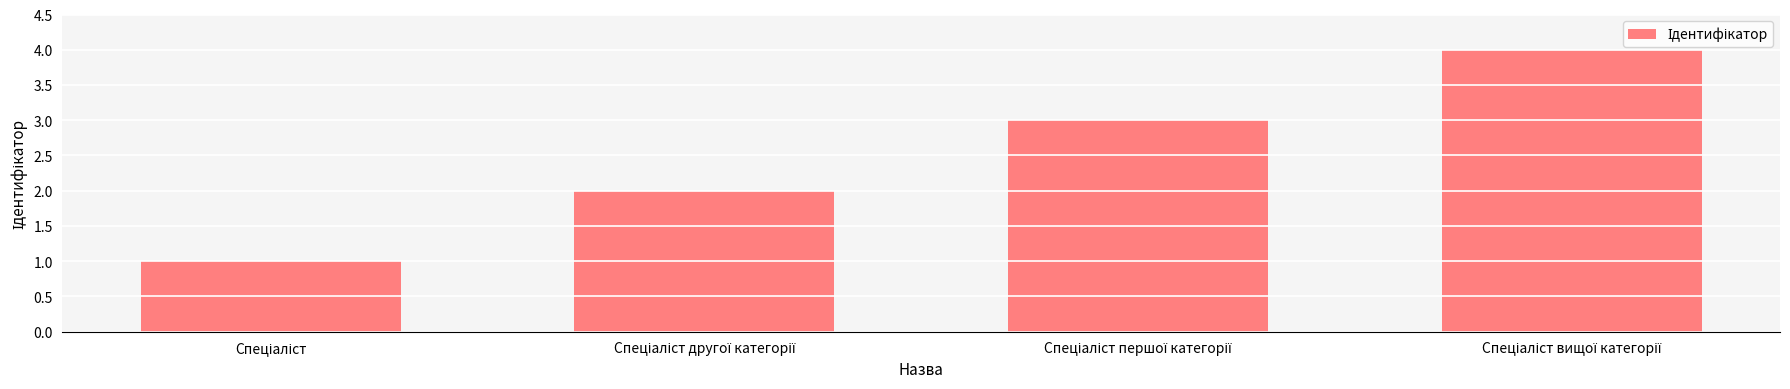

What is the maximum value shown in the chart?

4